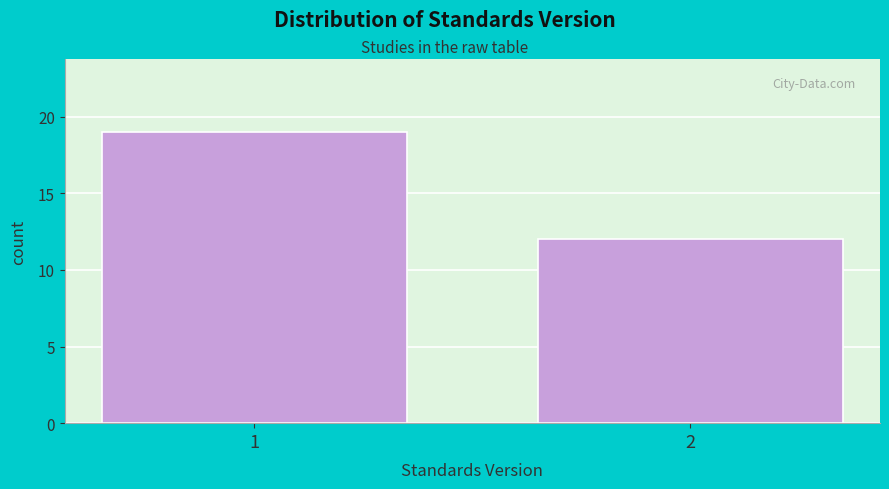

Reading right to left, what are all the values shown in this chart?

2=12	1=19